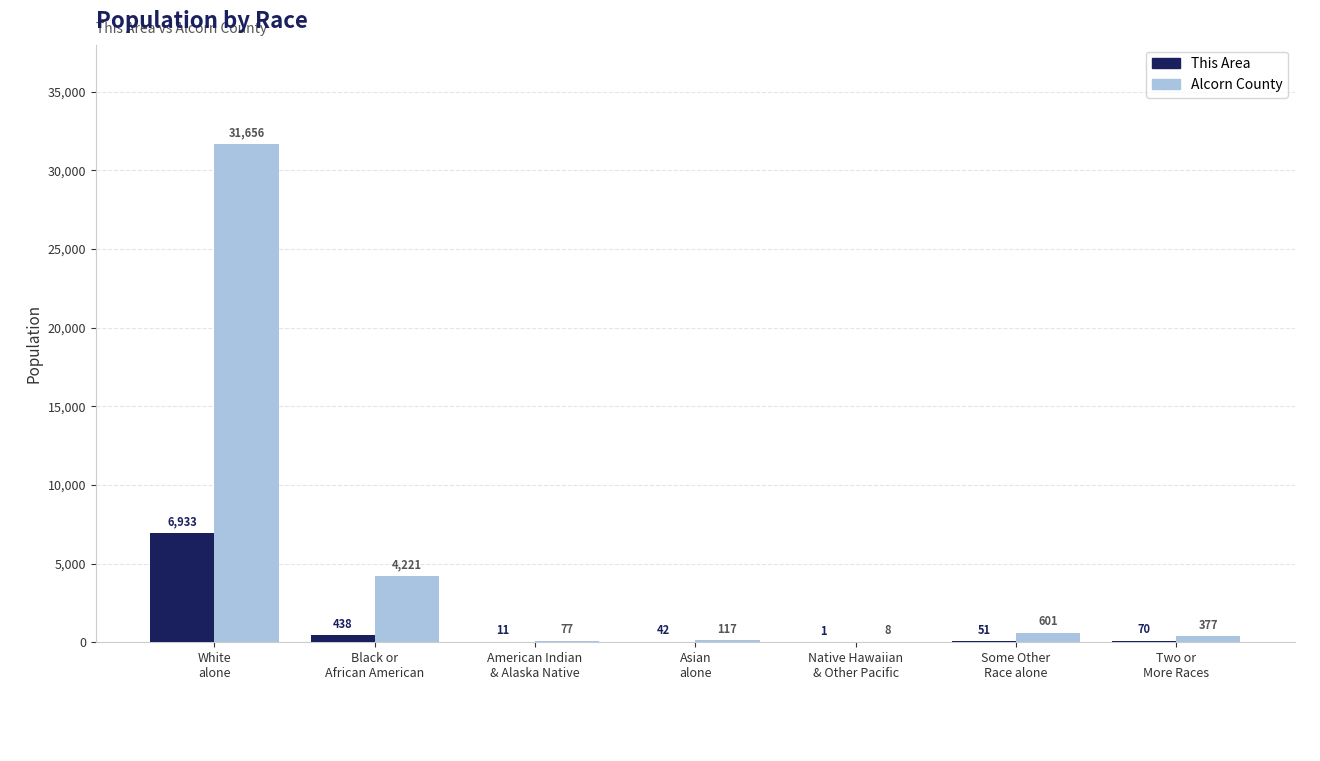

What is the average value of the This Area series?

1078